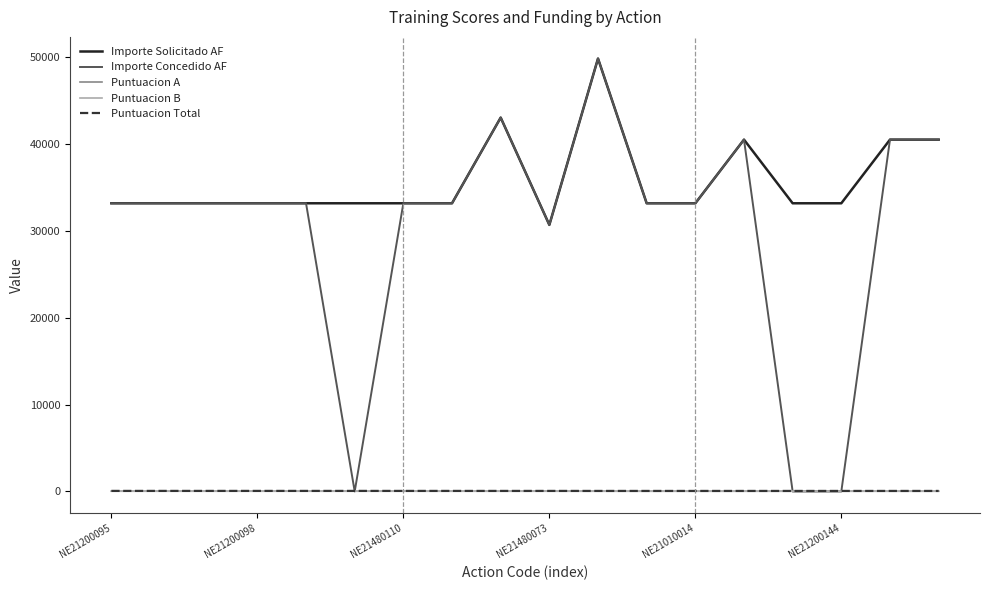

What is the highest value of the Importe Concedido AF series?

49799.0